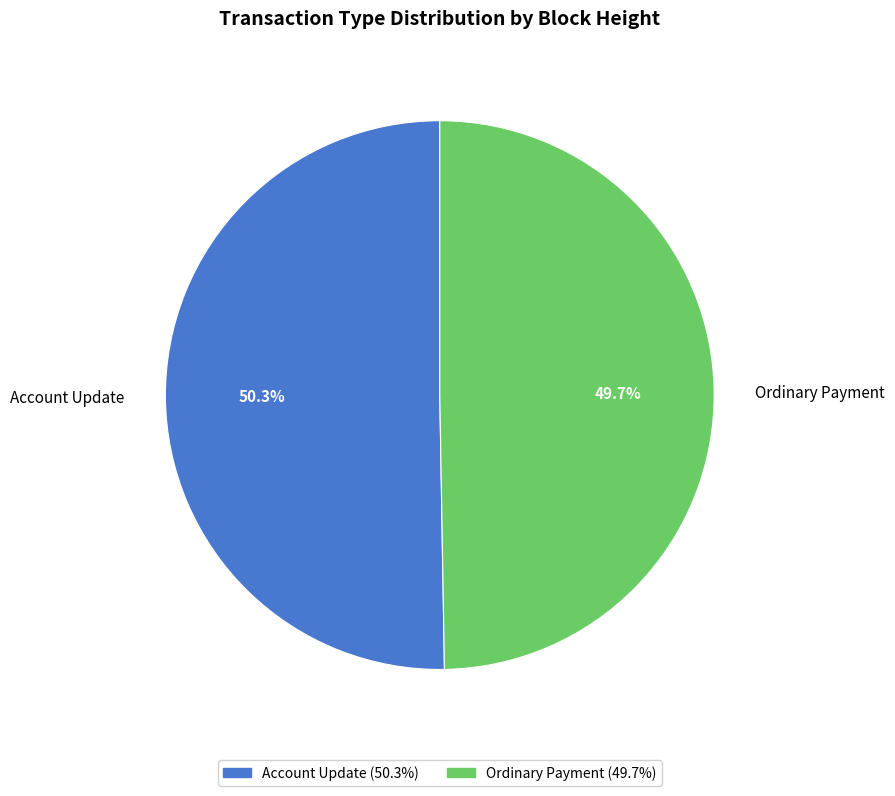

Count the number of slices in the pie.

2